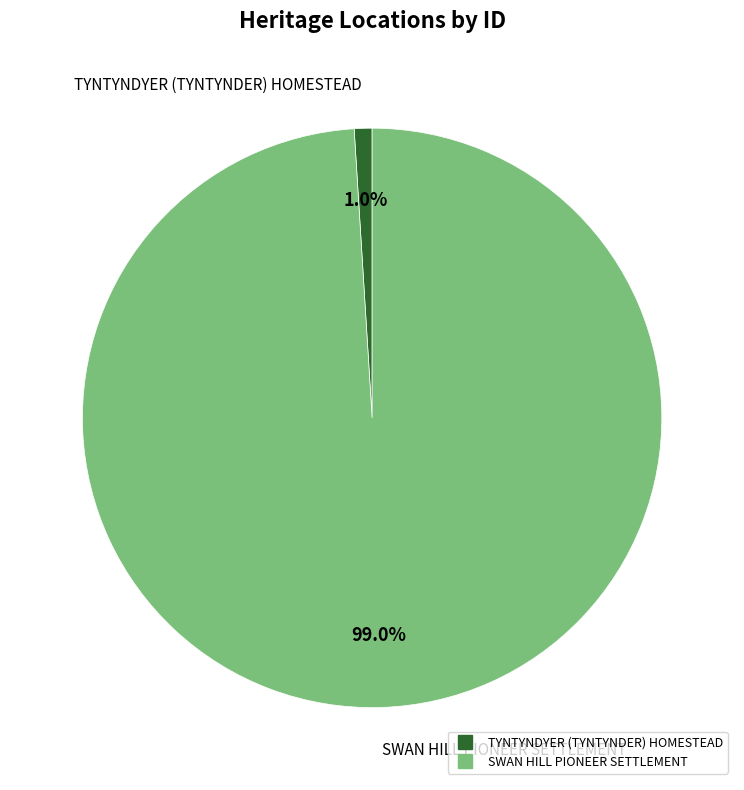

The TYNTYNDYER (TYNTYNDER) HOMESTEAD slice represents 1% of the pie. True or false?

True